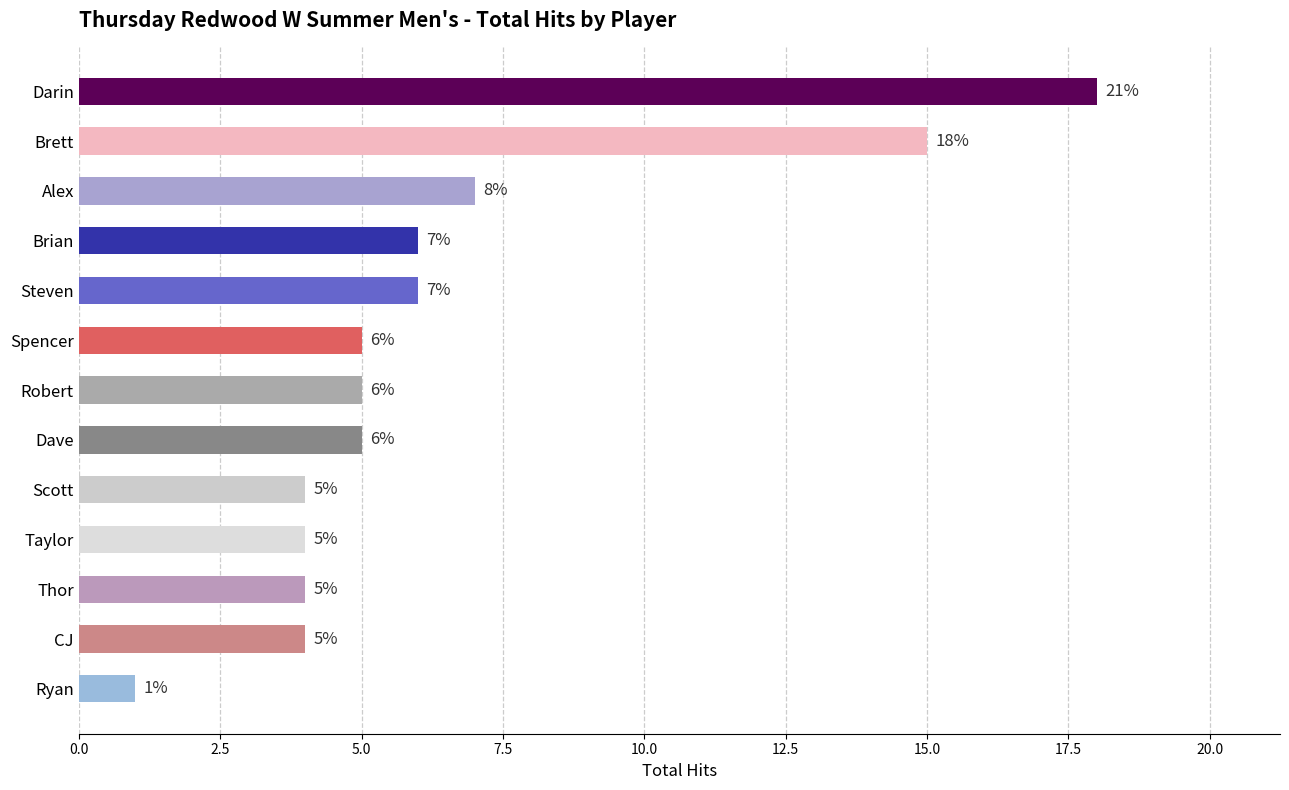

Where is the data nearest to the value 9?

Alex